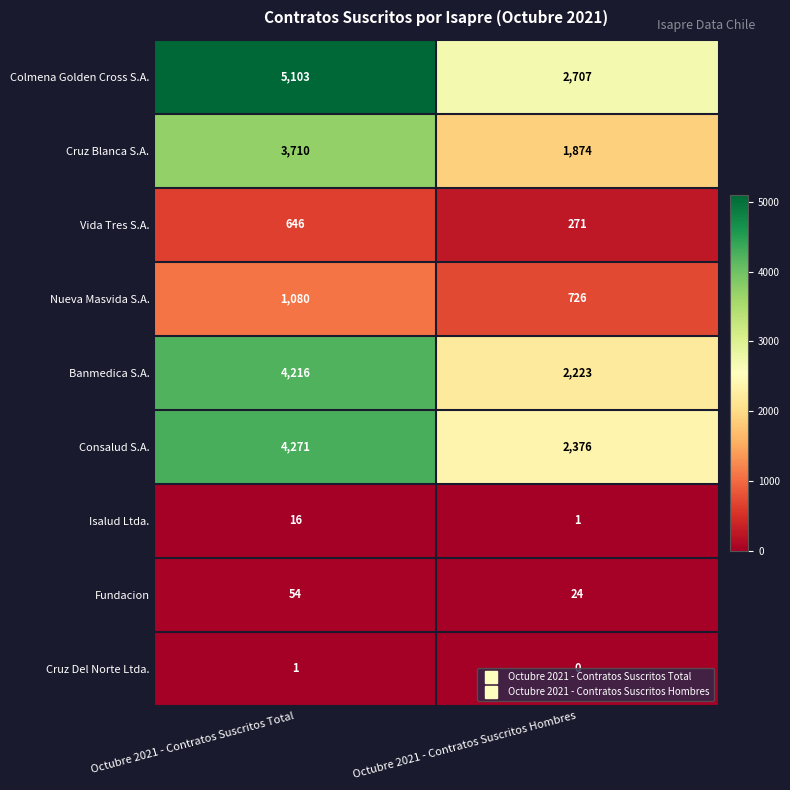

Is it true that Banmedica S.A. equals 4216 at Octubre 2021 - Contratos Suscritos Total?

True